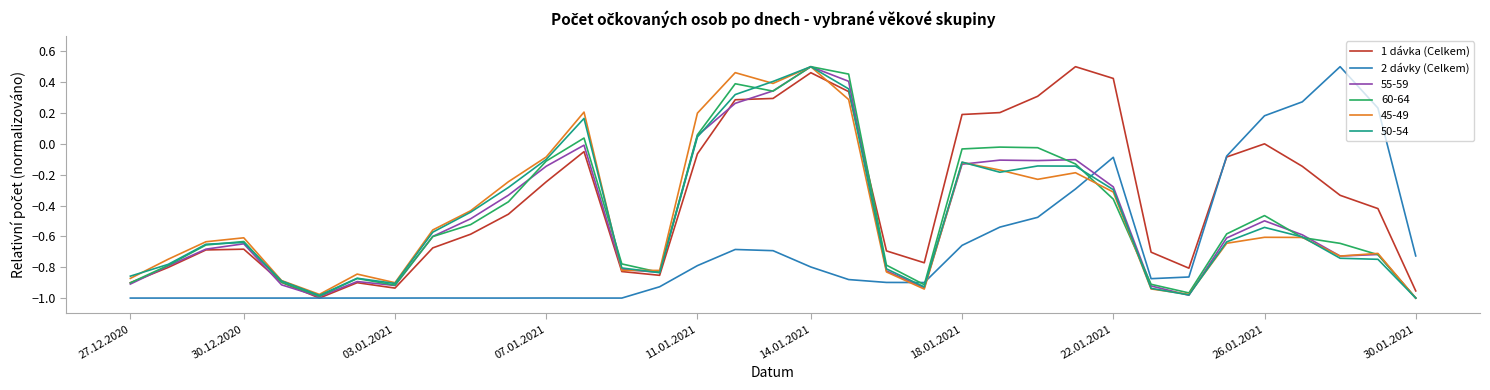

Does the chart have visible grid lines?

No